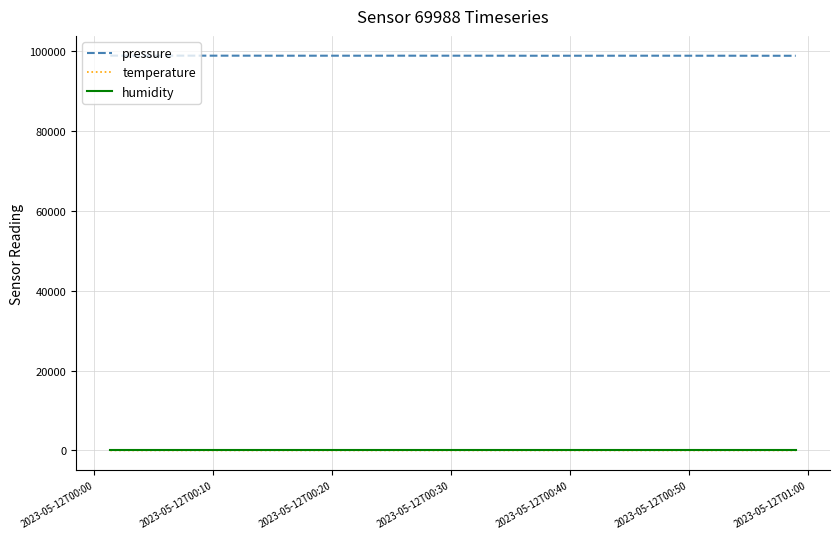

Which series has the widest spread of values?

pressure